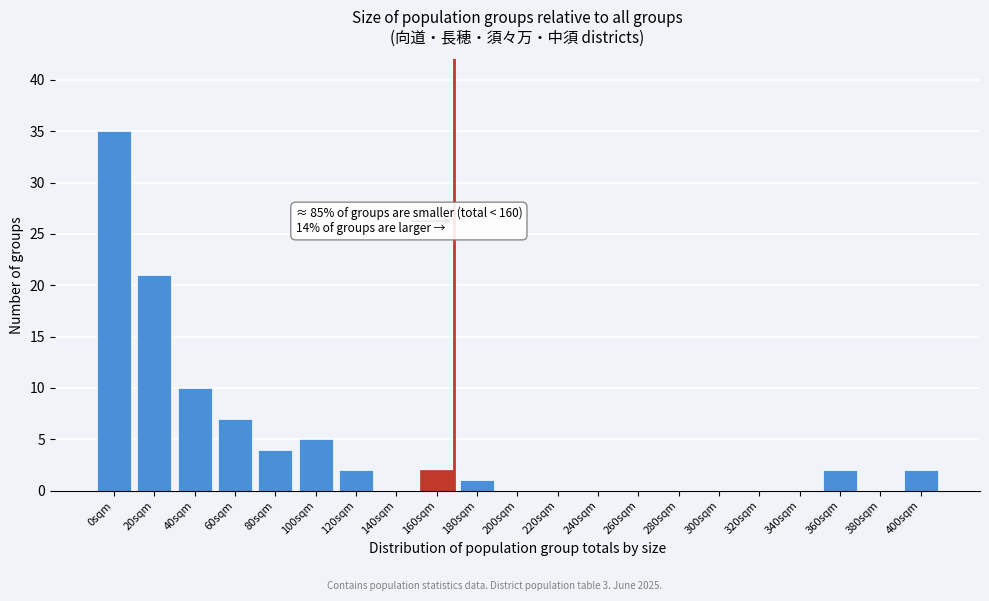

Reading left to right, extract all data points from this chart.

0sqm=35	20sqm=21	40sqm=10	60sqm=7	80sqm=4	100sqm=5	120sqm=2	140sqm=0	160sqm=2	180sqm=1	200sqm=0	220sqm=0	240sqm=0	260sqm=0	280sqm=0	300sqm=0	320sqm=0	340sqm=0	360sqm=2	380sqm=0	400sqm=2